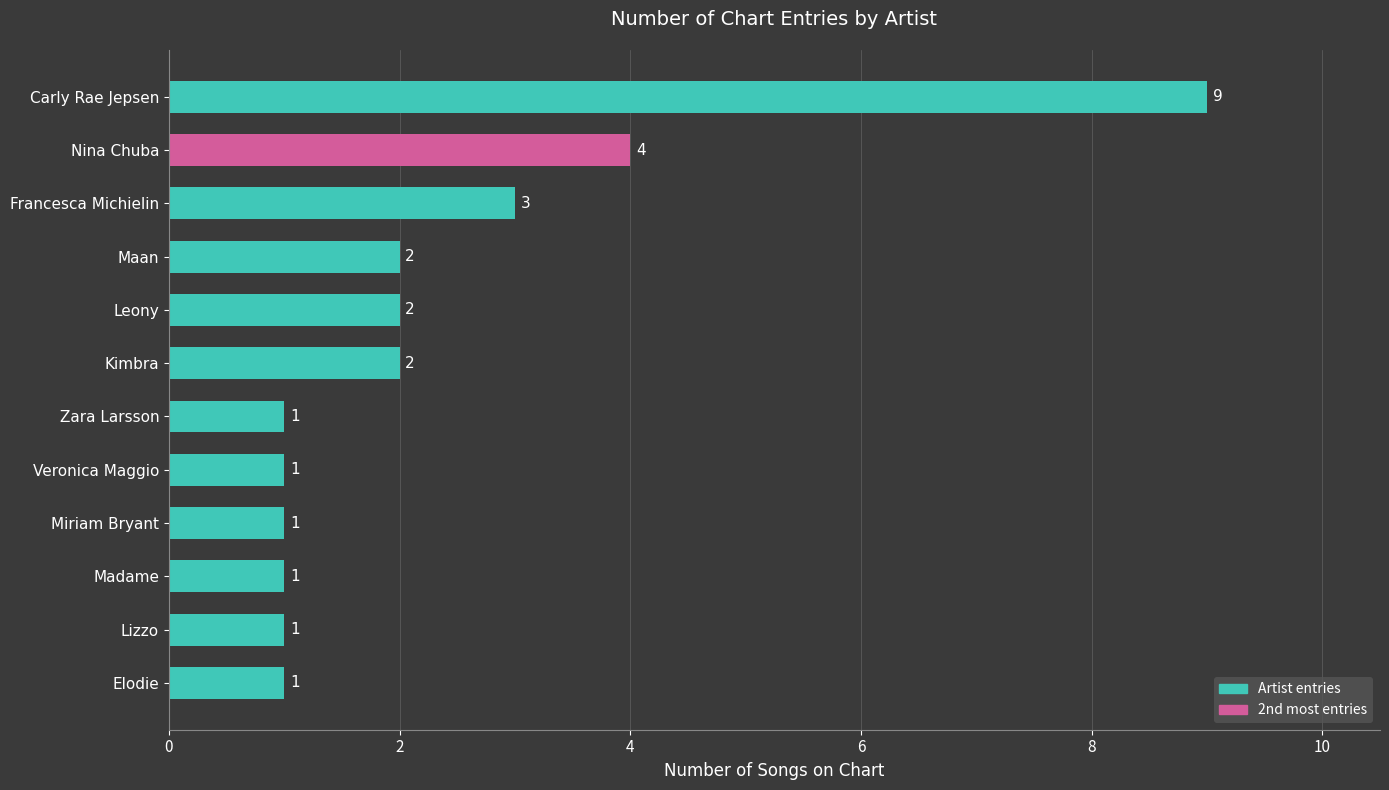

Count the values in the range 1 to 3.

10